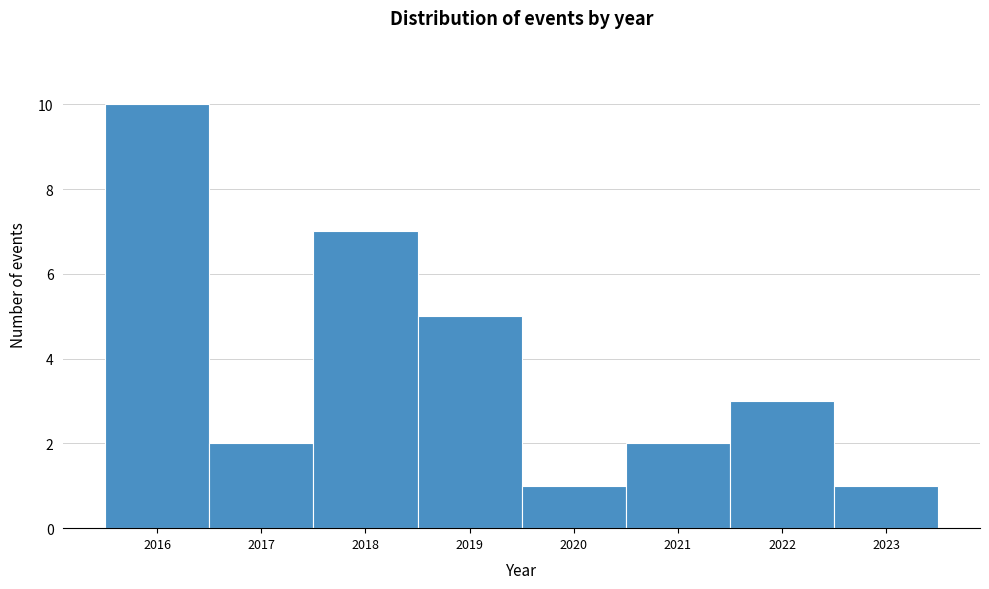

Over which range of the x-axis is the bar tallest?

2015.5 to 2016.5